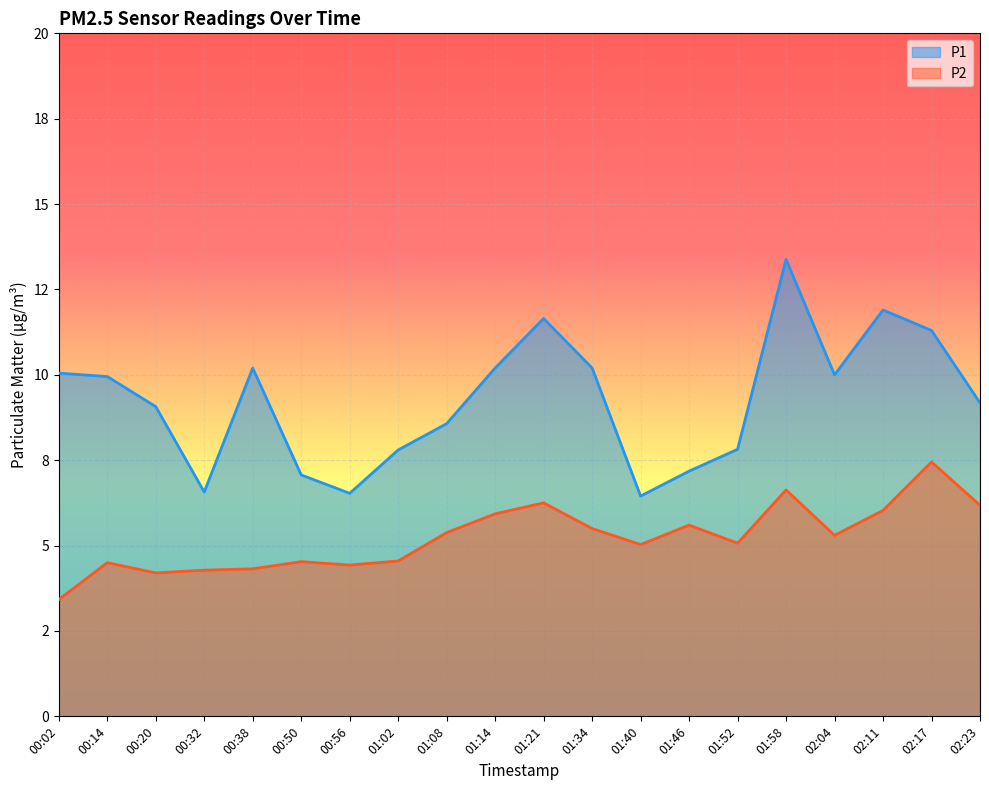

True or false: P2 has more than 1 interior local peaks.

True